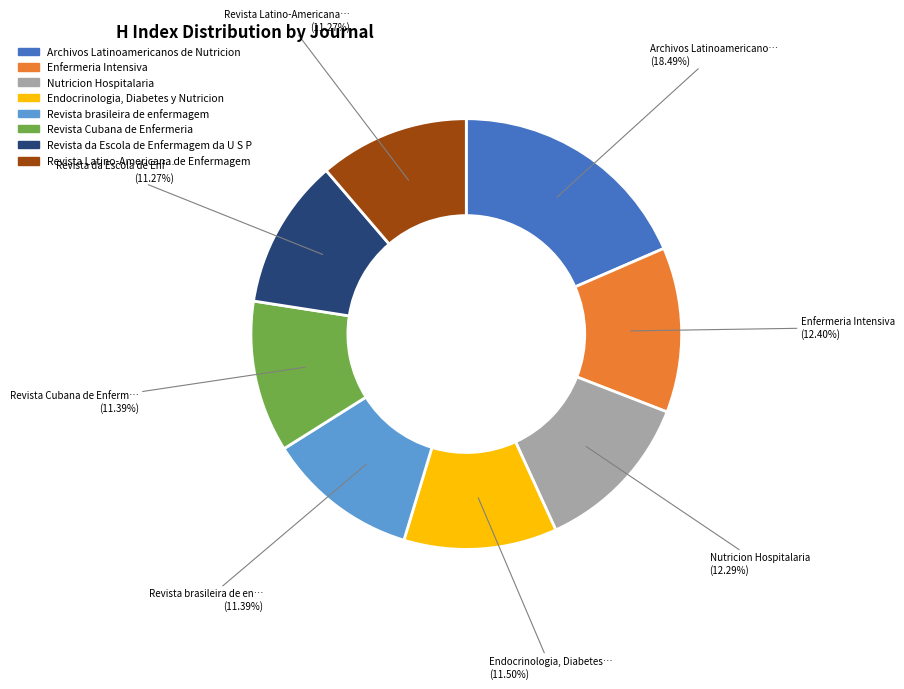

To the nearest percent, what is the combined percentage of Enfermeria Intensiva and Nutricion Hospitalaria?

25%